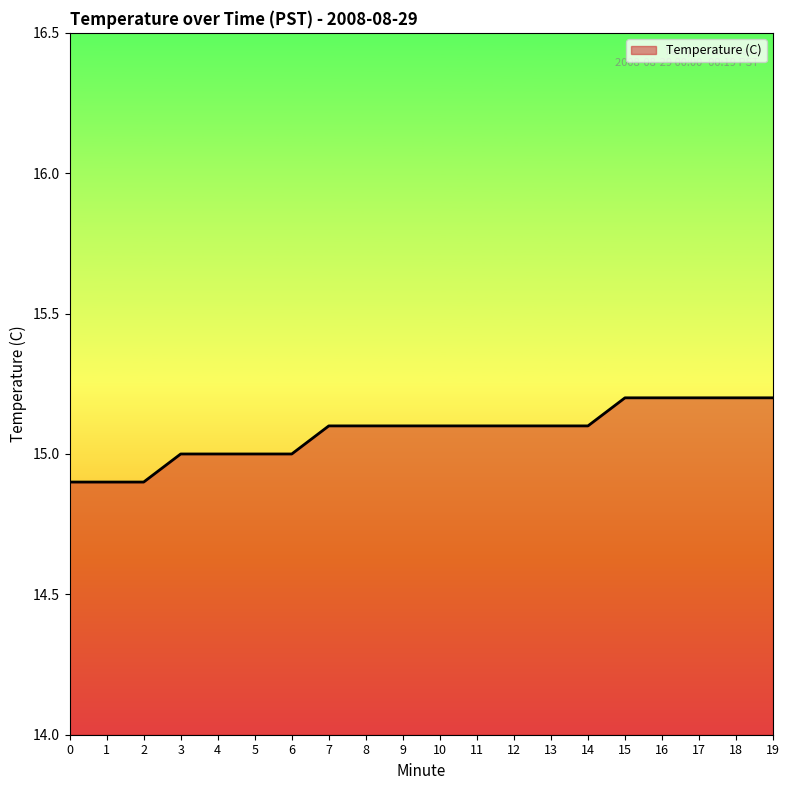

What is the difference between the values at 12 and 6?

0.1